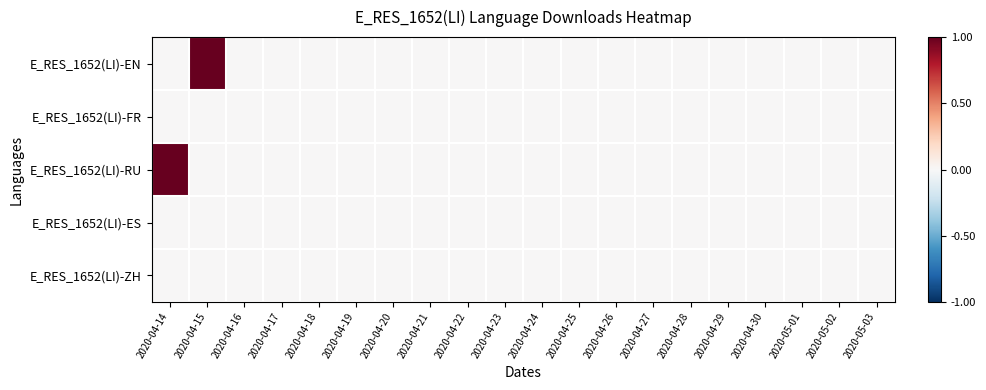

At which category is the sum across all series the highest?

2020-04-14